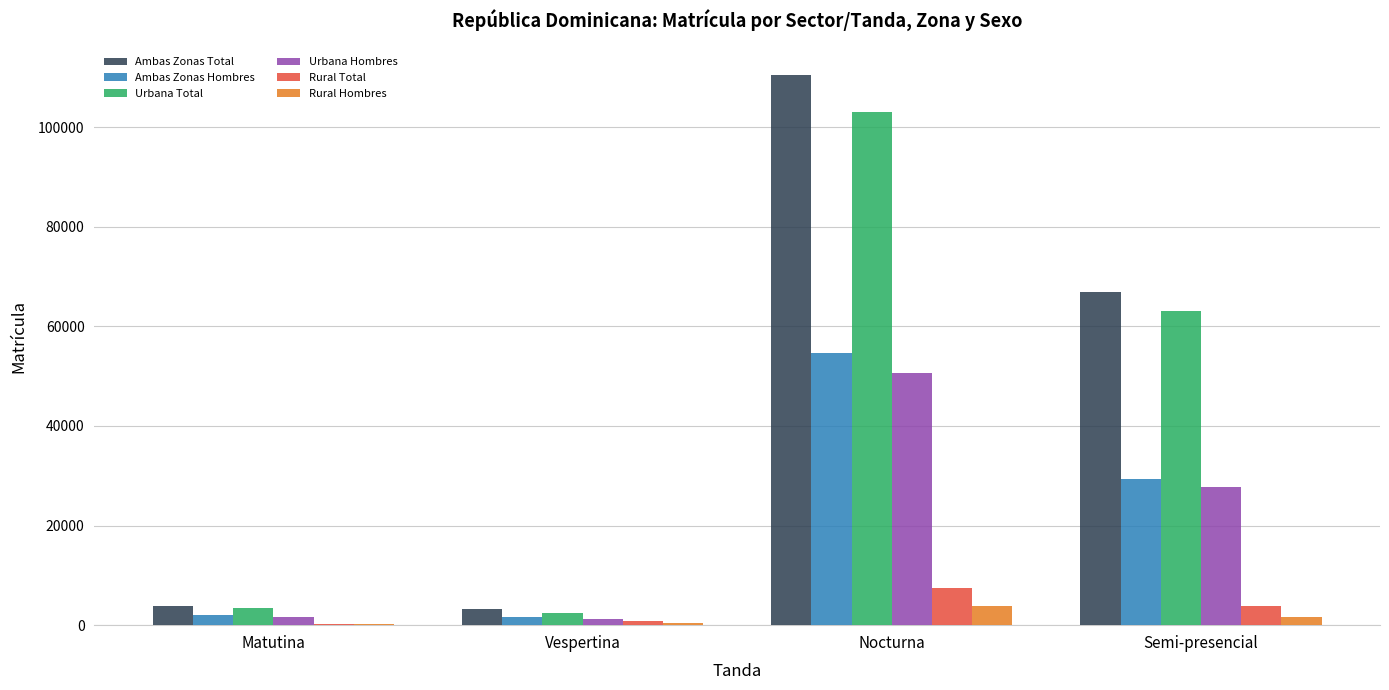

What value does the Rural Total series have at Nocturna?

7398